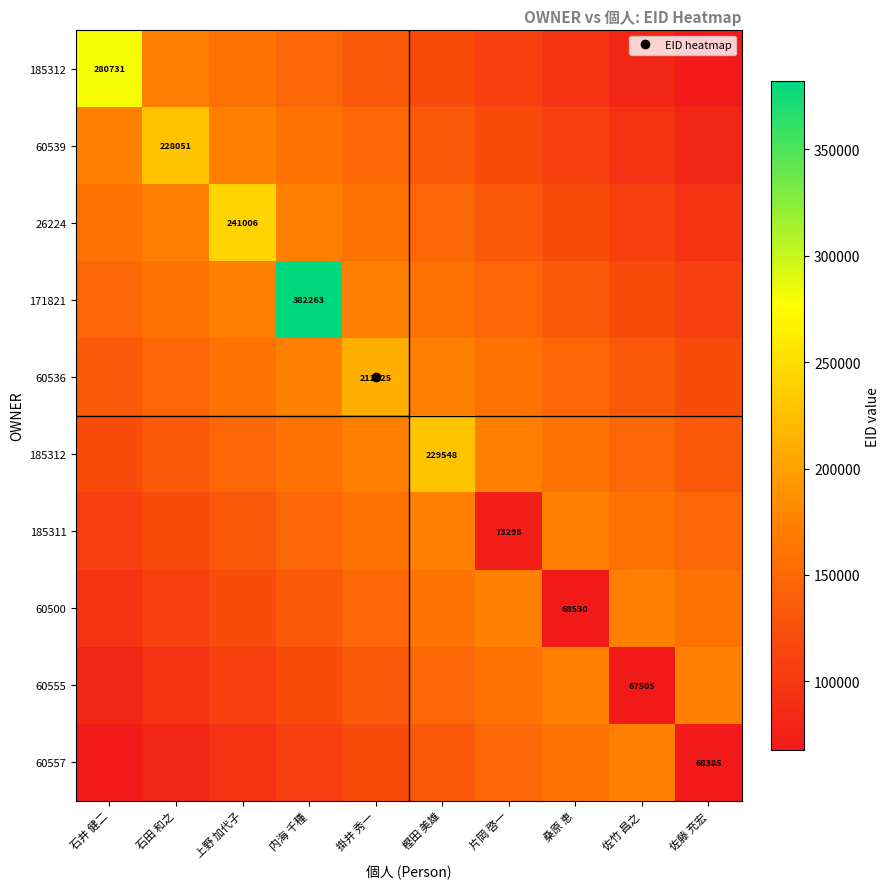

How many categories are shown in the chart?

10